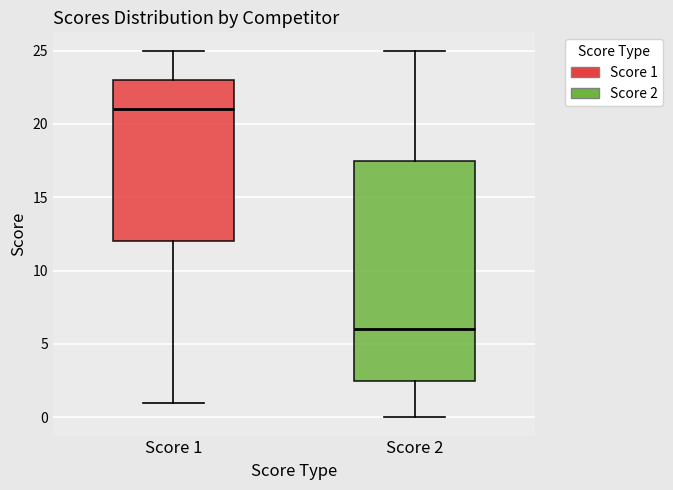

Which box has the lowest median line?

Score 2